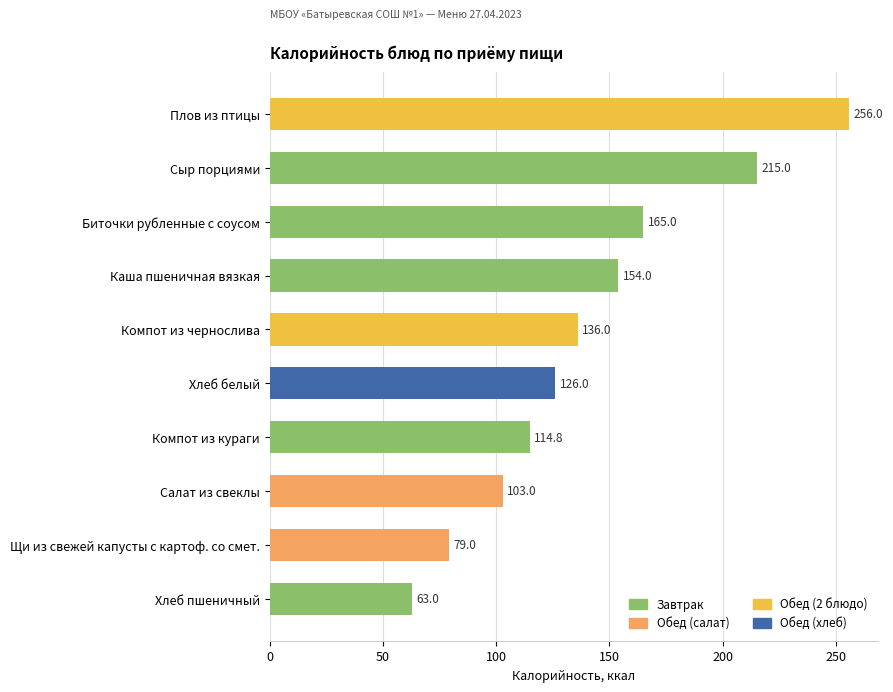

What is the difference between the maximum and minimum values?

193.0